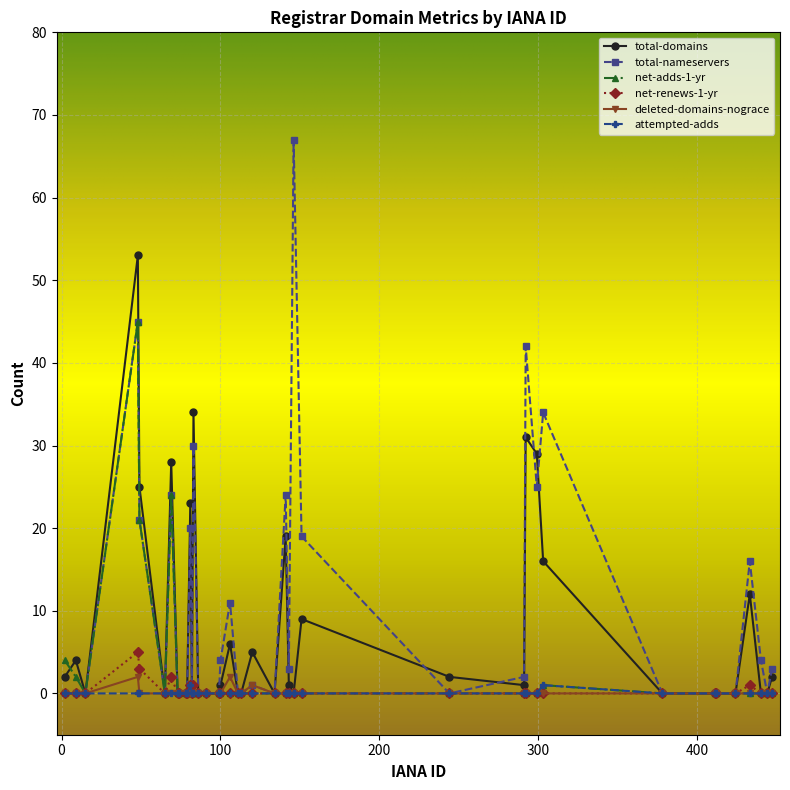

True or false: total-domains has more than 0 interior local peaks.

True